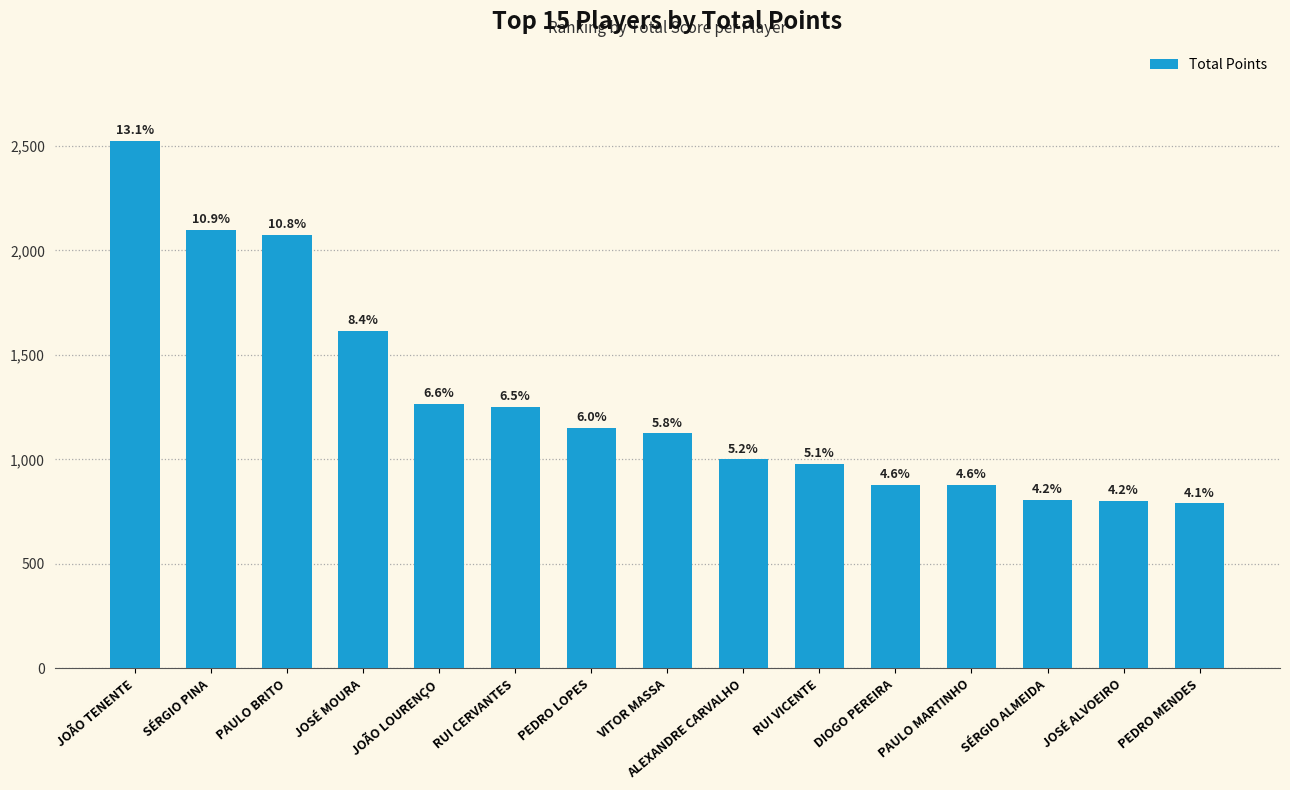

What is the ratio of the value at PEDRO MENDES to the value at JOSÉ MOURA?

0.5